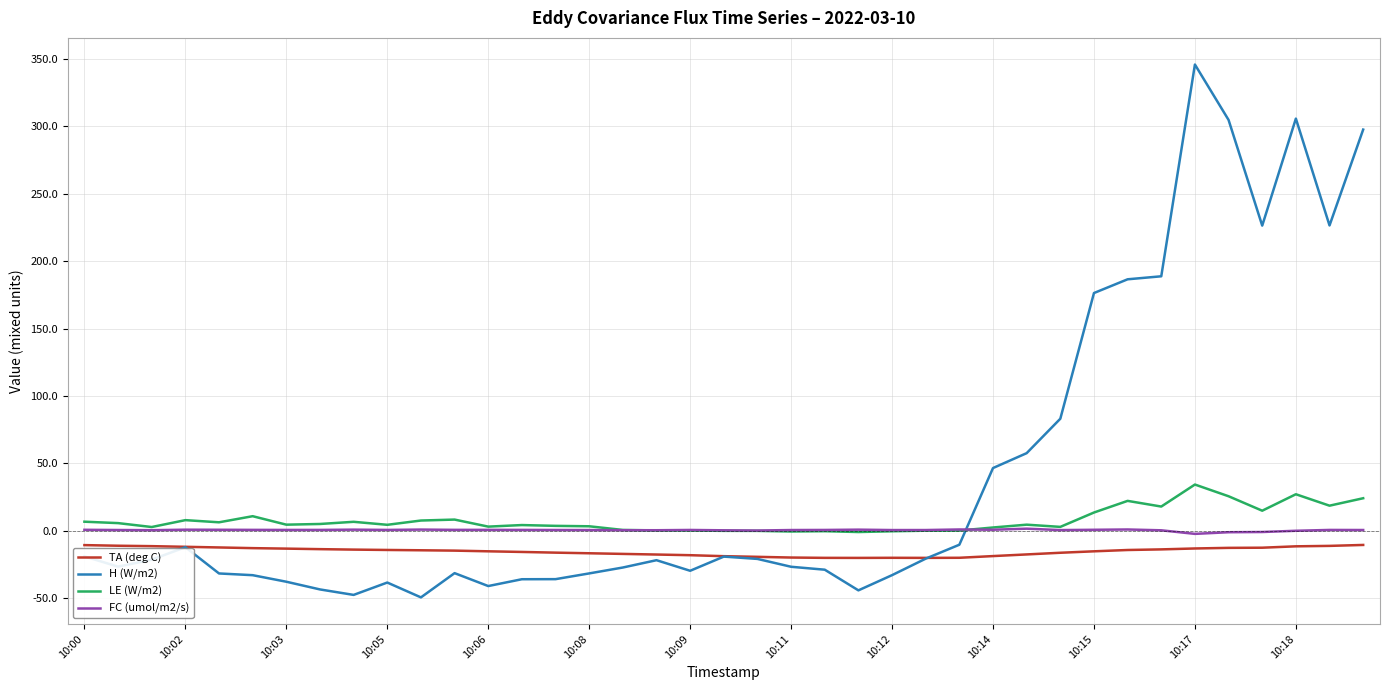

What is the maximum value for LE (W/m2)?

34.2